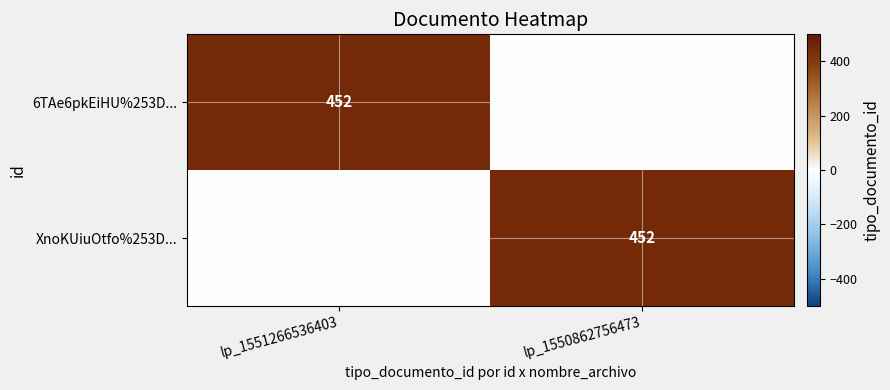

The XnoKUiuOtfo%253D... series shows 452 at lp_1550862756473. True or false?

True